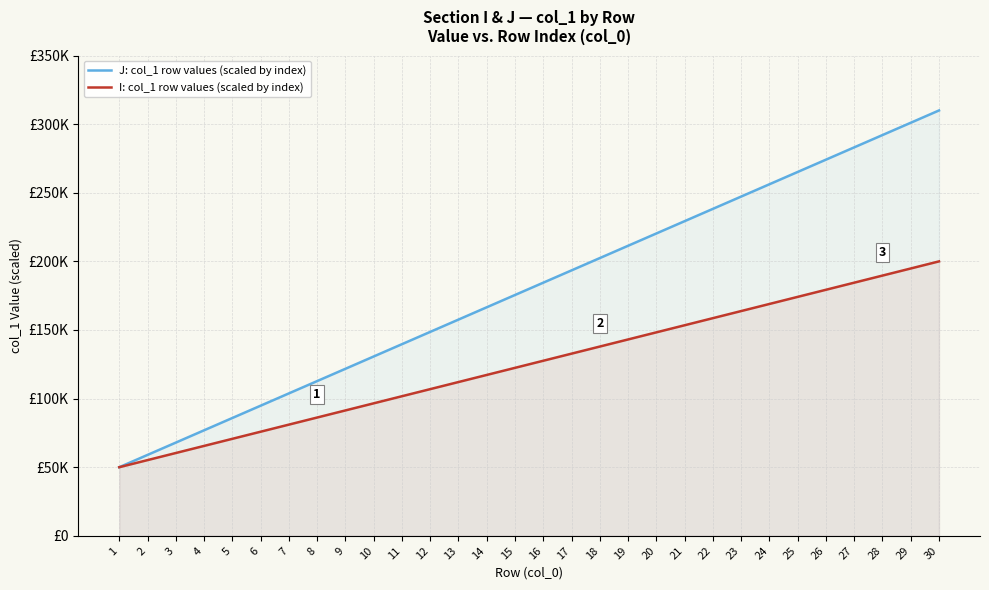

Which series has the widest spread of values?

J: col_1 row values (scaled by index)